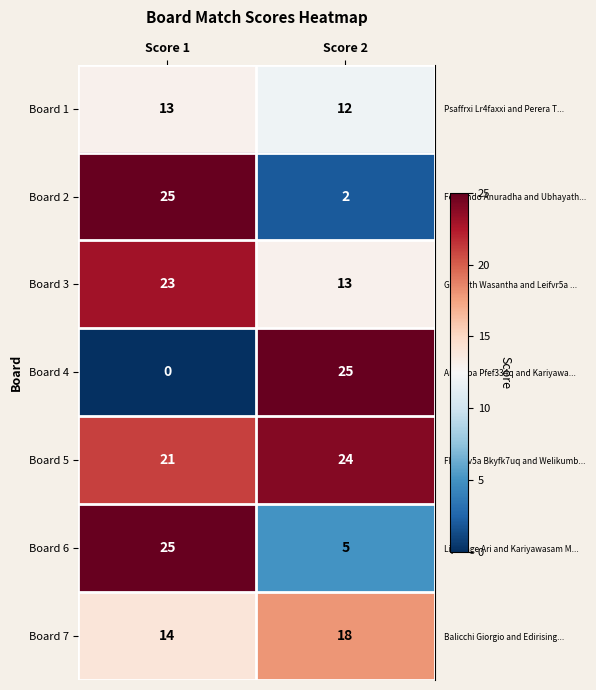

True or false: Board 1 has a value of 13 at Score 1.

True